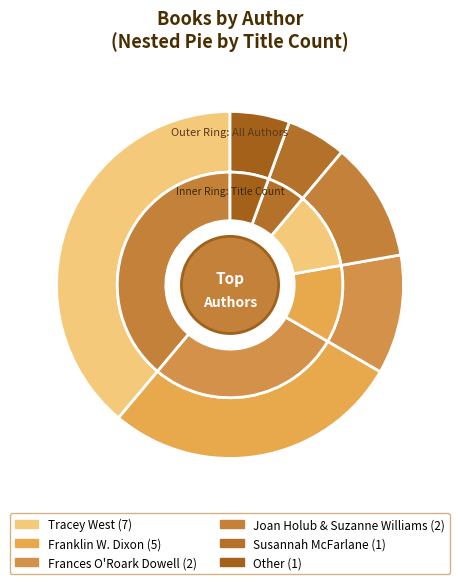

True or false: Tracey West accounts for 28% of the total.

False